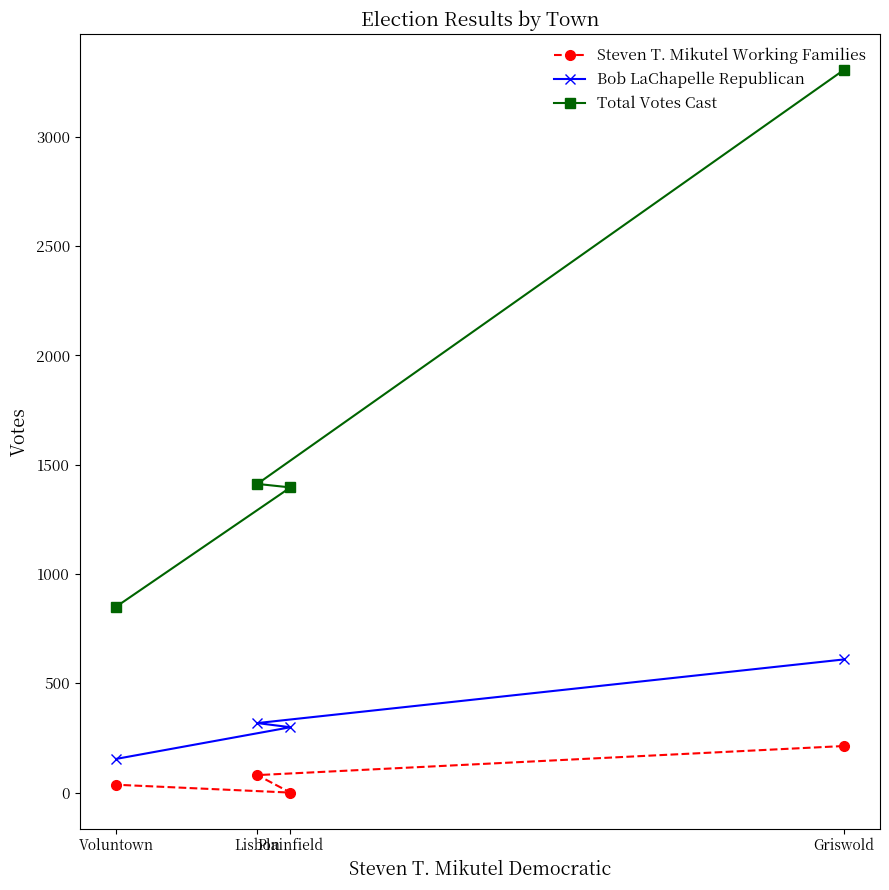

What is the sum of the Bob LaChapelle Republican values at Plainfield and Voluntown?

453